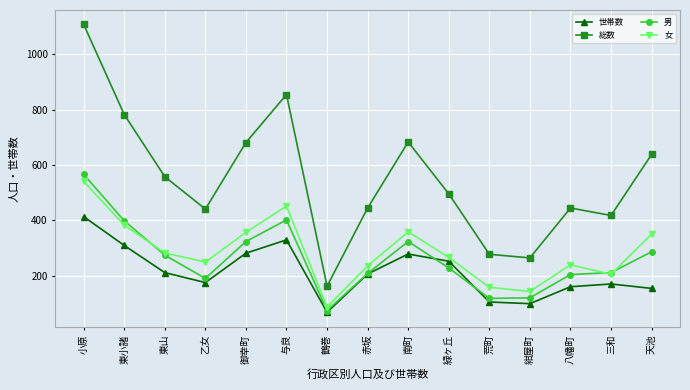

The 世帯数 series shows 66 at 東山. True or false?

False